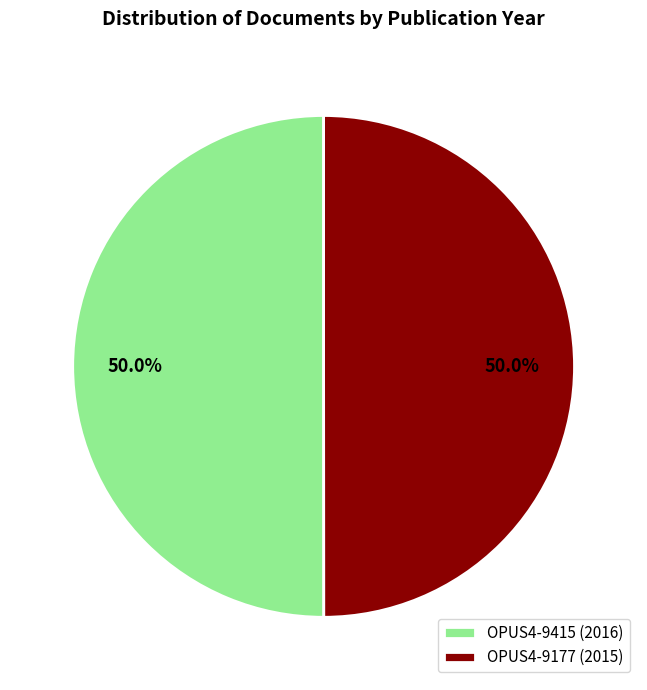

Combined, do OPUS4-9415 (2016) and OPUS4-9177 (2015) account for over 50%?

Yes